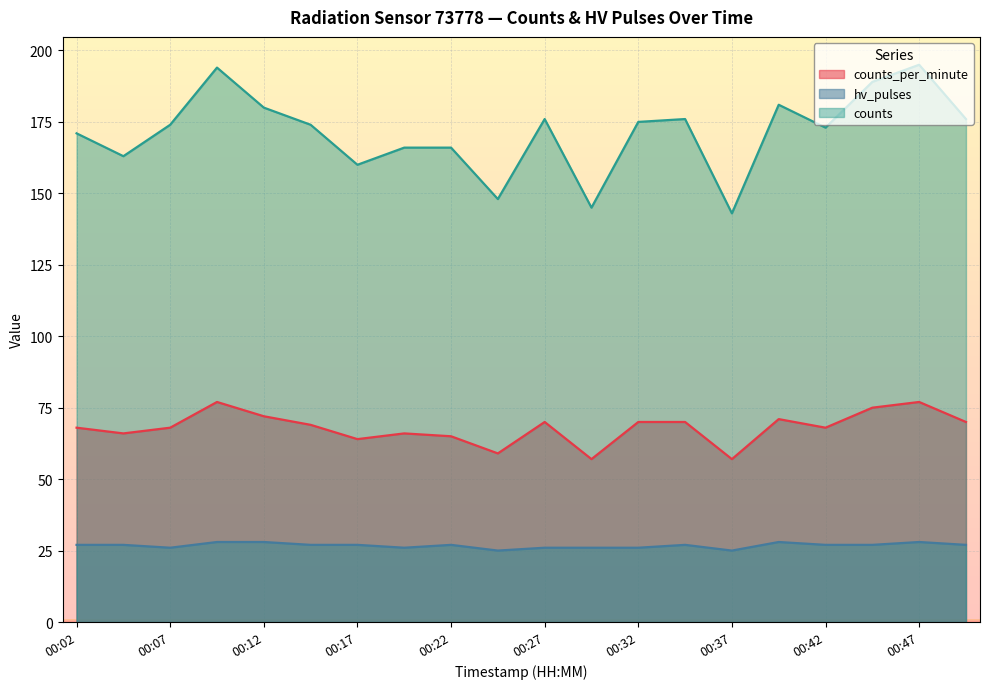

What is the value of the hv_pulses point at the 3rd from the left?

26